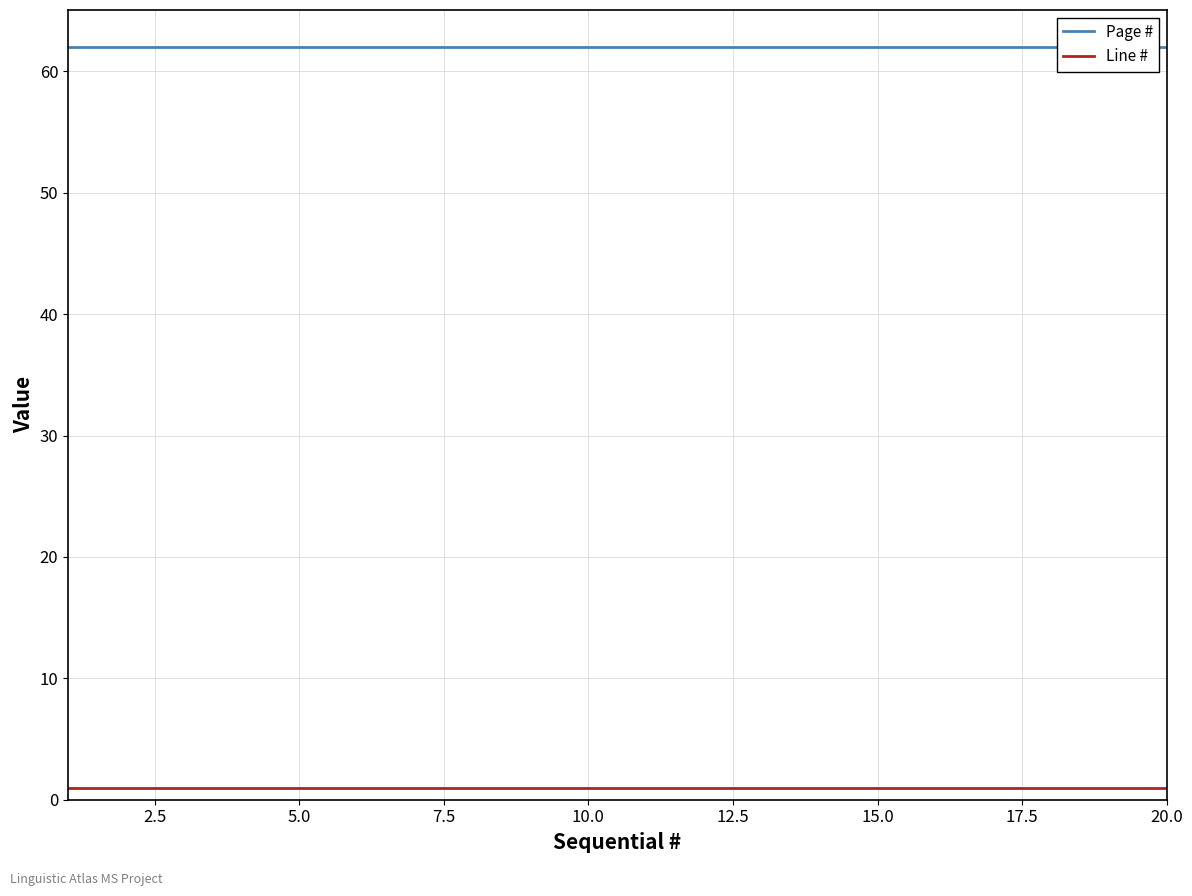

How many categories are shown in the chart?

20